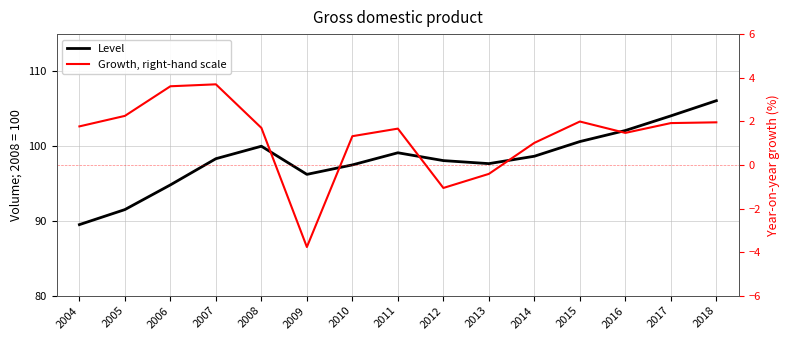

Is the value of Growth, right-hand scale at 2016 greater than the value of Level at 2004?

No